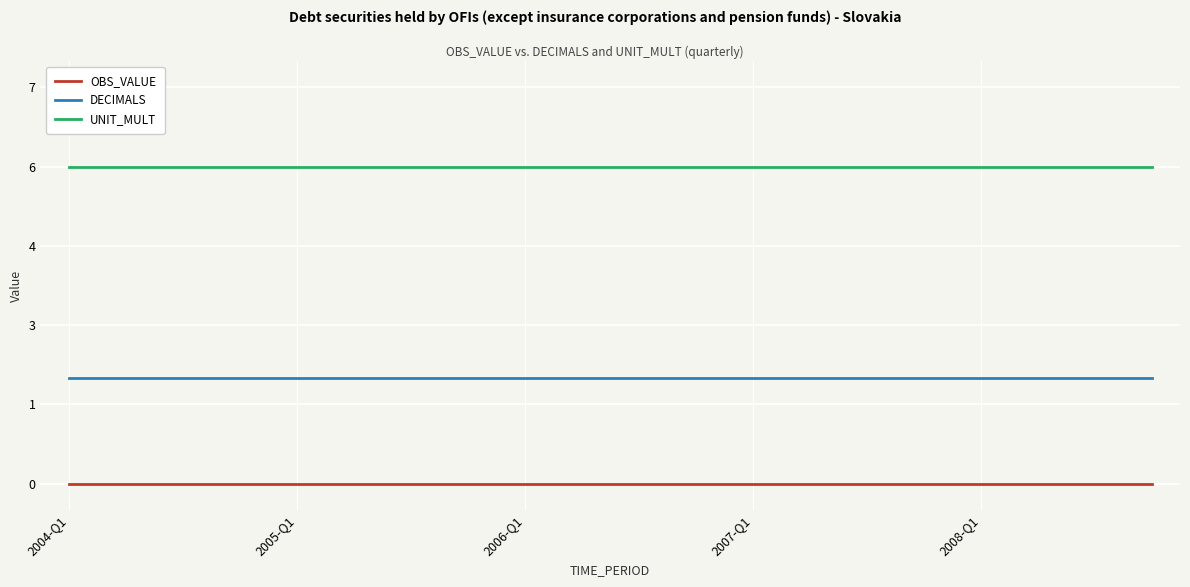

What are all the series names shown in the legend?

OBS_VALUE, DECIMALS, UNIT_MULT